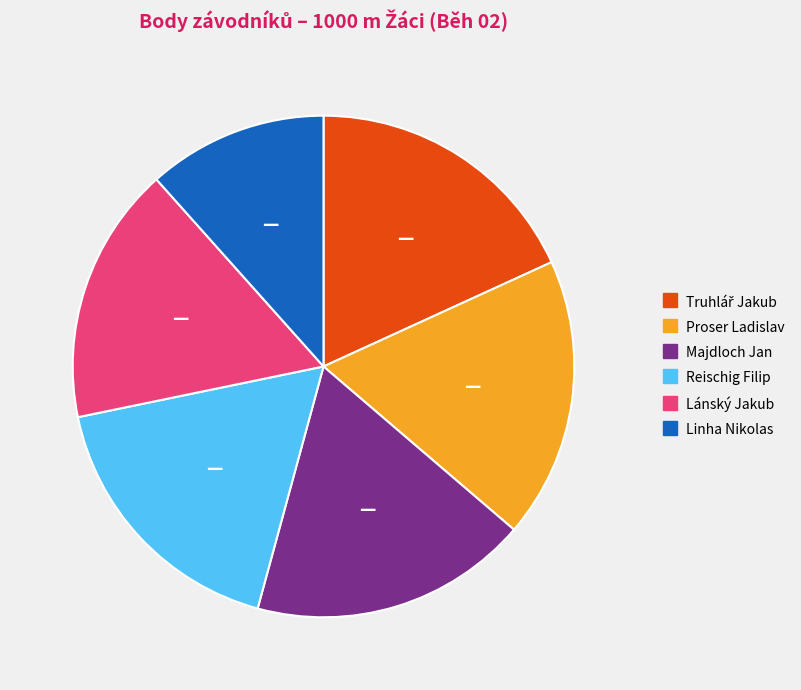

Between Lánský Jakub and Proser Ladislav, which is larger?

Proser Ladislav